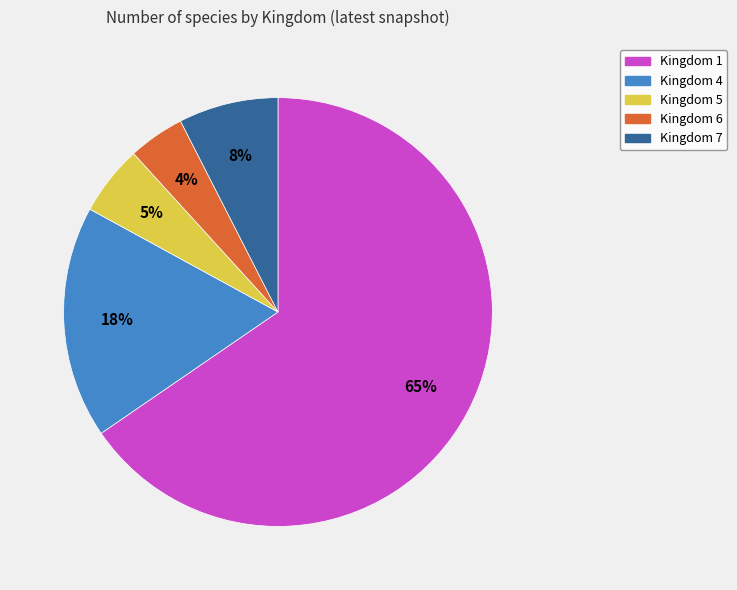

True or false: Kingdom 1 accounts for 59% of the total.

False